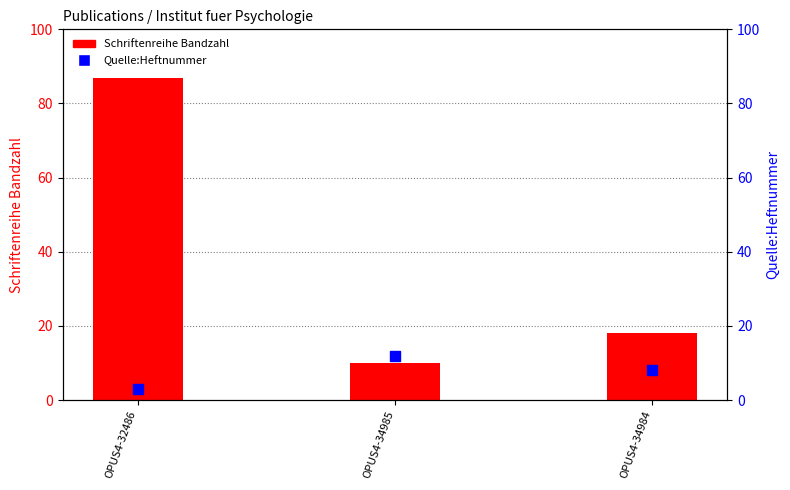

What is the total value across all series at OPUS4-32486?

90